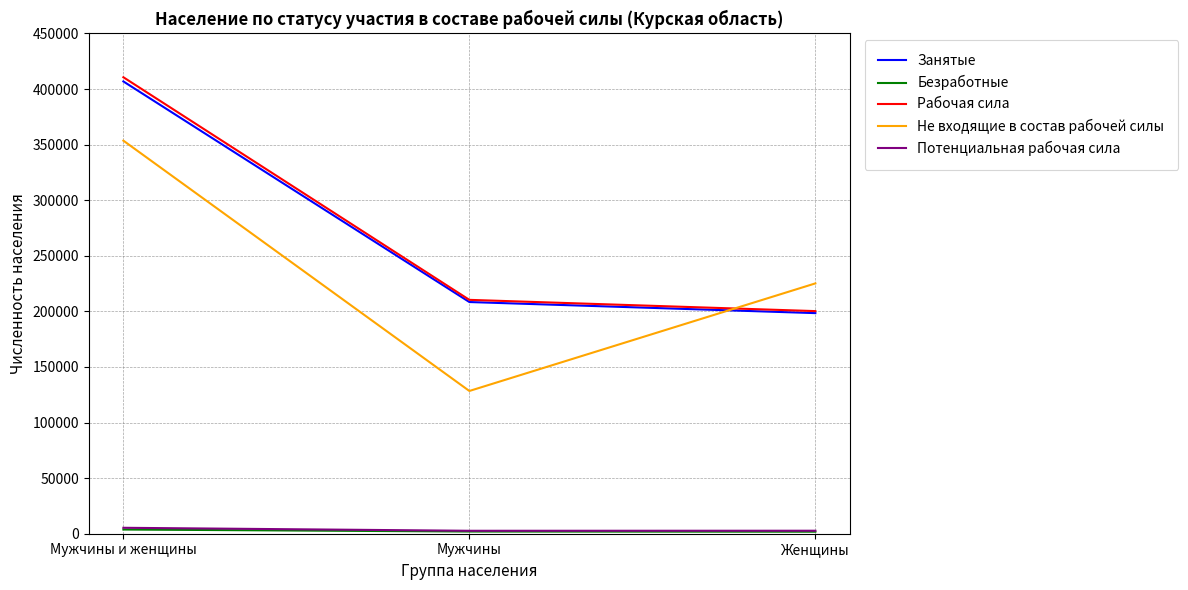

Between Мужчины и женщины and Женщины, which series saw the biggest shift?

Рабочая сила